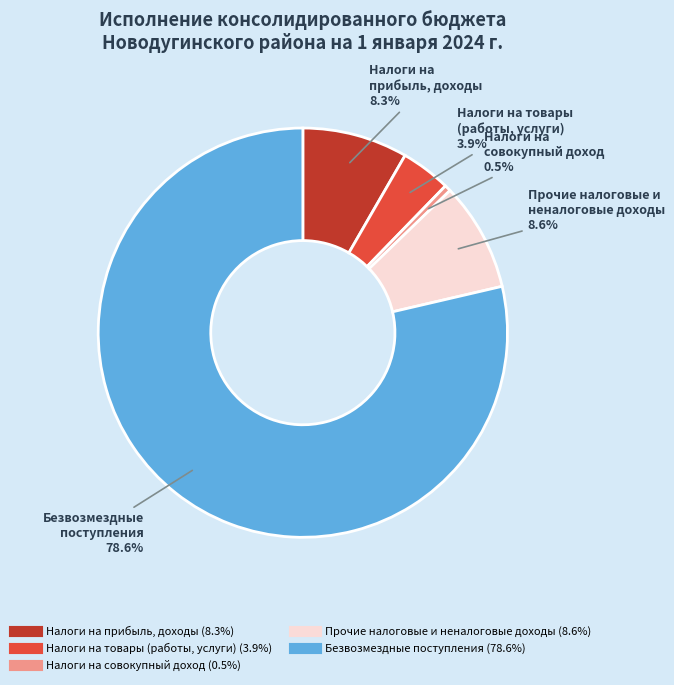

Does any single category account for the majority?

Yes